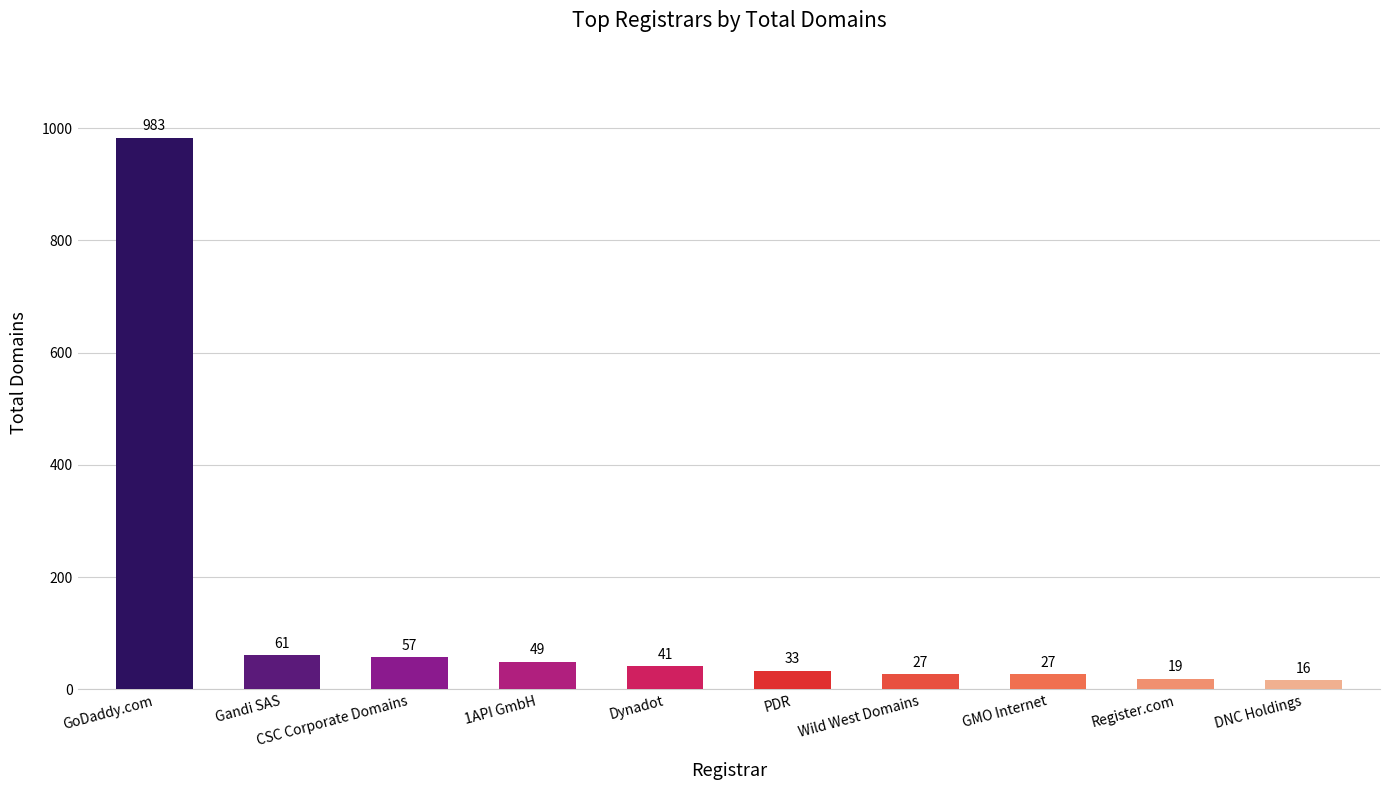

What is the maximum value shown in the chart?

983